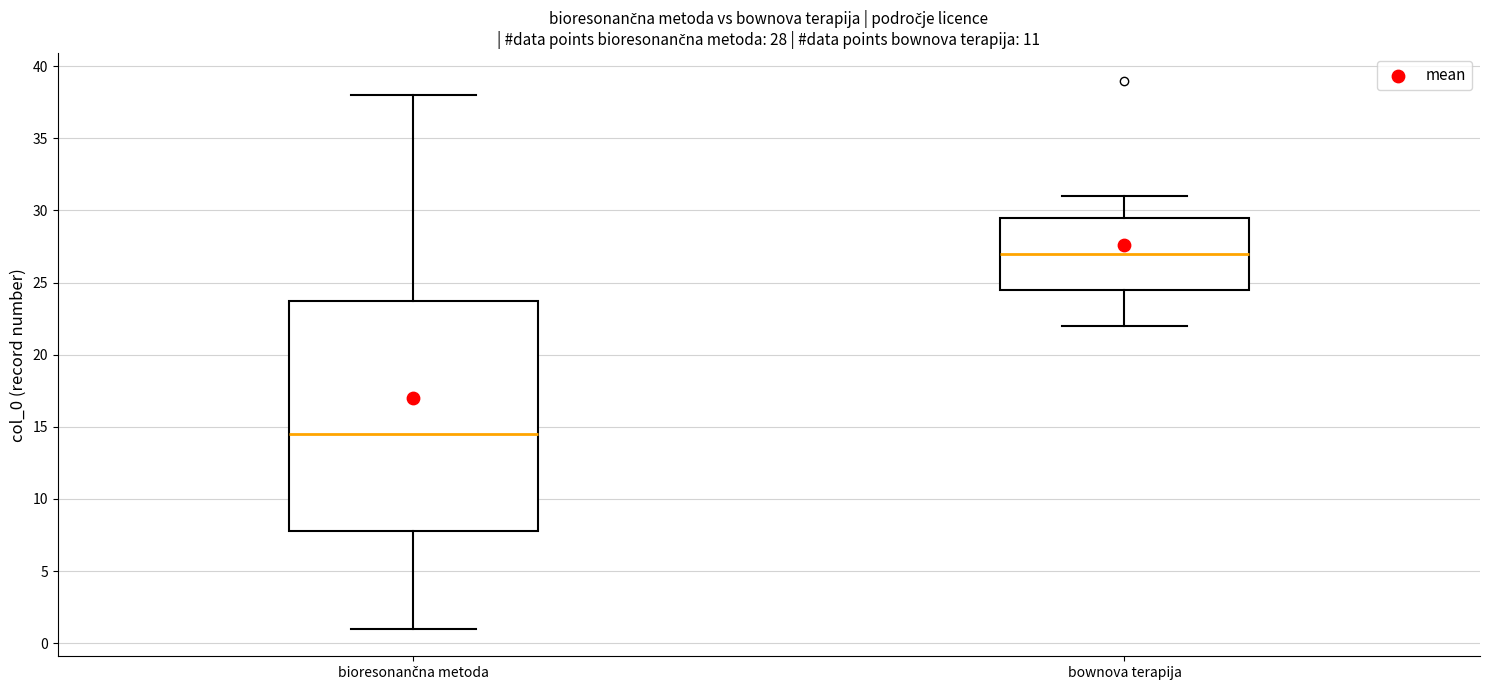

Which box's median line is the lowest?

bioresonančna metoda